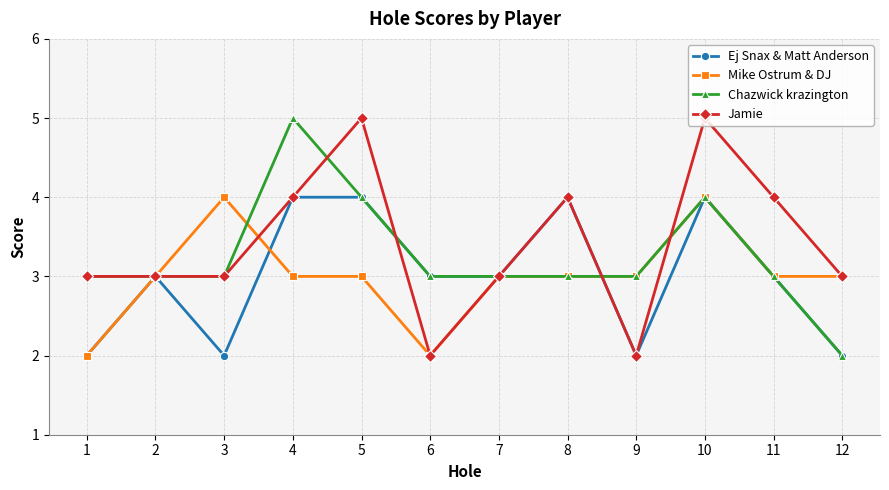

What are all the series names shown in the legend?

Ej Snax & Matt Anderson, Mike Ostrum & DJ, Chazwick krazington, Jamie